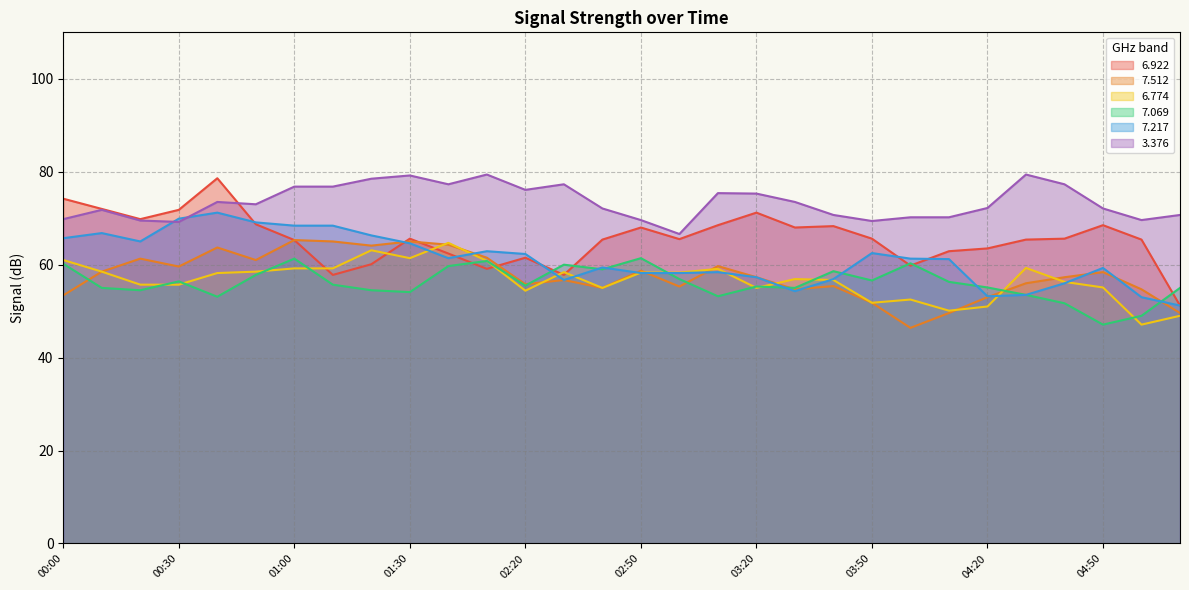

True or false: 7.217 and 7.512 intersect in this chart.

True